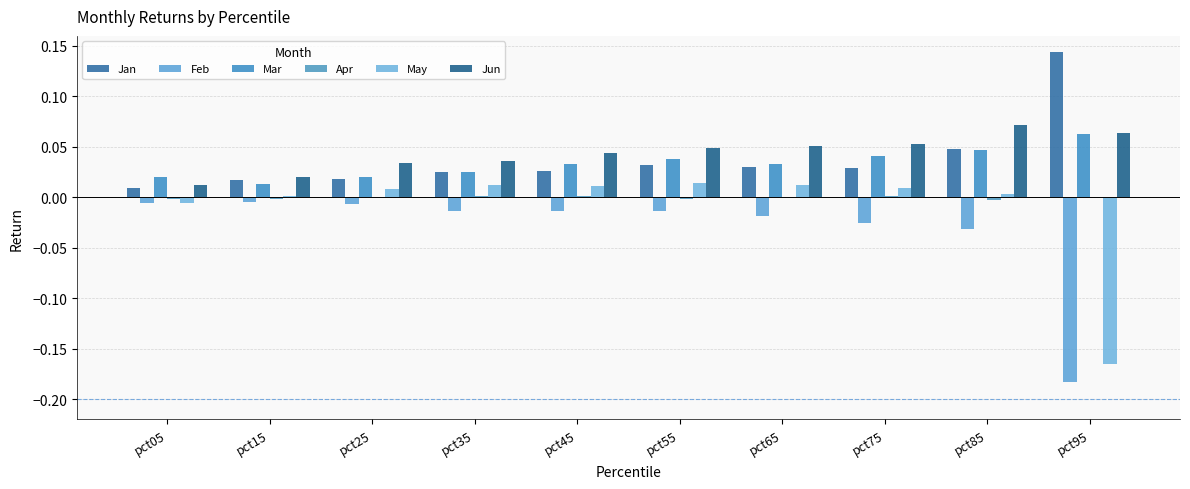

How many series are shown in this chart?

6